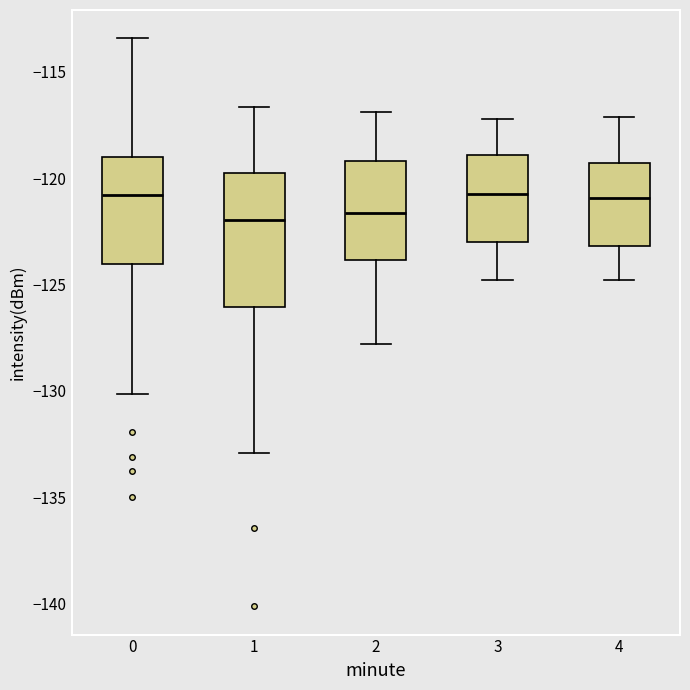

Reading left to right, read every box against the y-axis: the position of its median line, the range the box covers, and the ends of its whiskers. The values are not printed on the chart, so give them approximately, as read against the axis.

0: median -121.0, box -124.0 to -119.0, whiskers -130.0 to -113.5
1: median -122.0, box -126.0 to -120.0, whiskers -133.0 to -116.5
2: median -121.5, box -124.0 to -119.0, whiskers -128.0 to -117.0
3: median -120.5, box -123.0 to -119.0, whiskers -125.0 to -117.0
4: median -121.0, box -123.0 to -119.5, whiskers -125.0 to -117.0